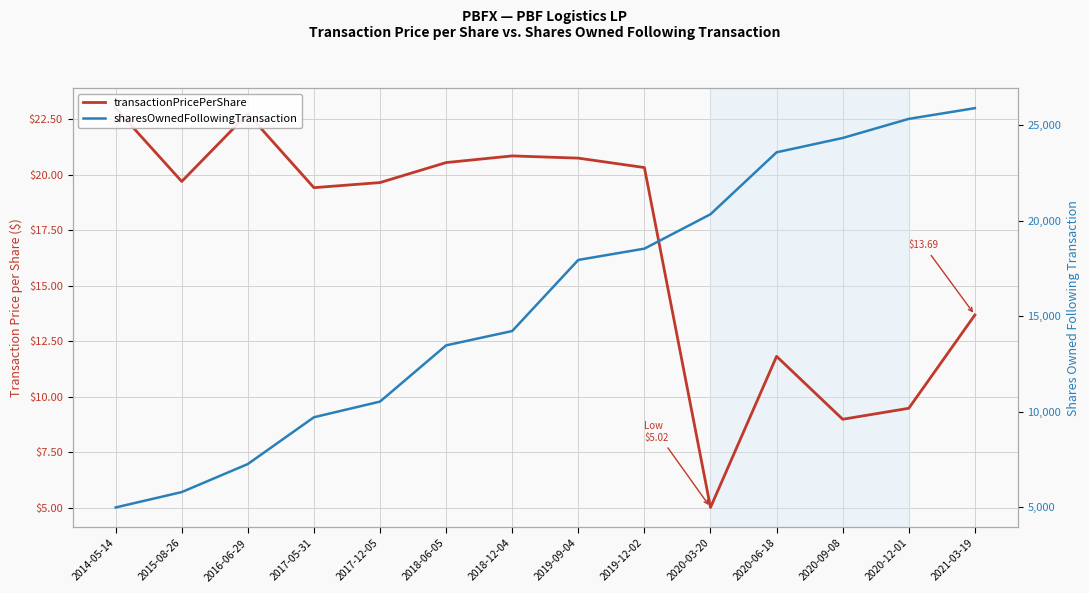

Which series changed the most between 2014-05-14 and 2018-12-04?

sharesOwnedFollowingTransaction